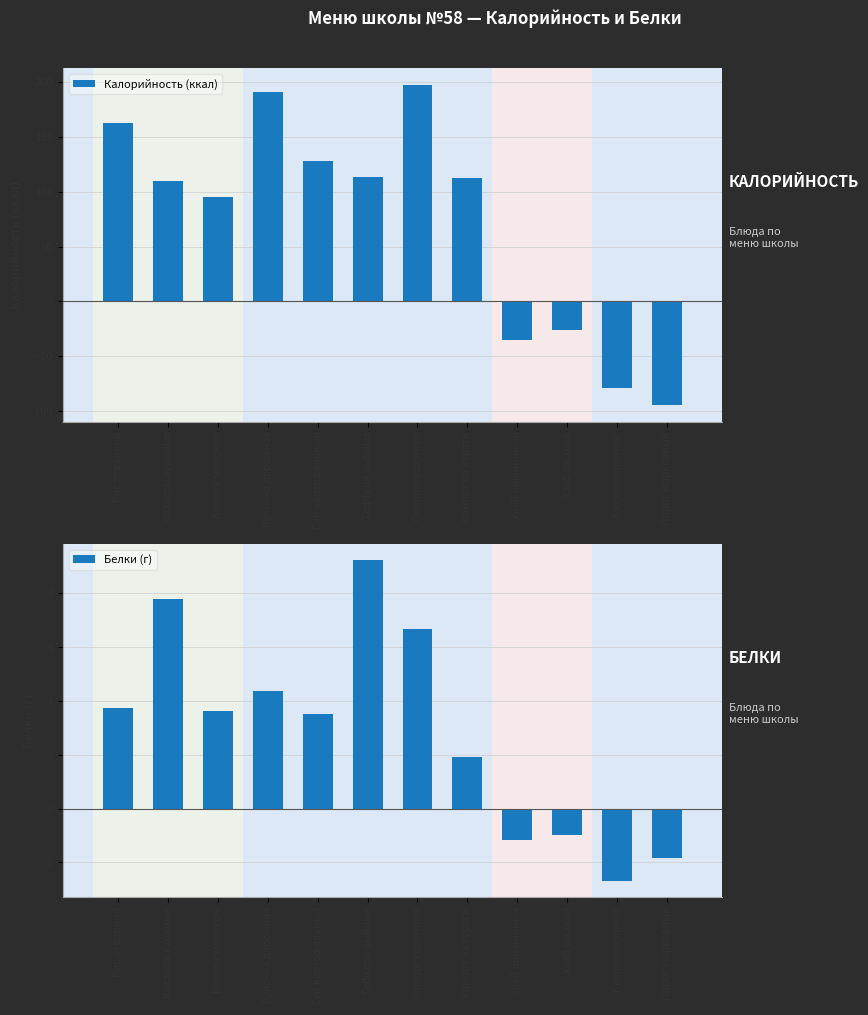

Reading right to left, list all the values displayed in this chart.

Калорийность (ккал): Пирог морковный=-95.2	Кисломолочный=-79.0	Хлеб ржаной=-26.1	Хлеб пшеничный=-35.2	Компот из кураги=112.4	Овощи тушенные=198.1	Тефтели рыбные=114.0	Суп картофельный=128.2	Булочка дорожная=191.5	Какао с молоком=95.2	Котлеты куриные=109.8	Рис отварной=162.8
Белки (г): Пирог морковный=-1.8	Кисломолочный=-2.7	Хлеб ржаной=-1.0	Хлеб пшеничный=-1.2	Компот из кураги=1.9	Овощи тушенные=6.7	Тефтели рыбные=9.2	Суп картофельный=3.5	Булочка дорожная=4.4	Какао с молоком=3.6	Котлеты куриные=7.8	Рис отварной=3.8